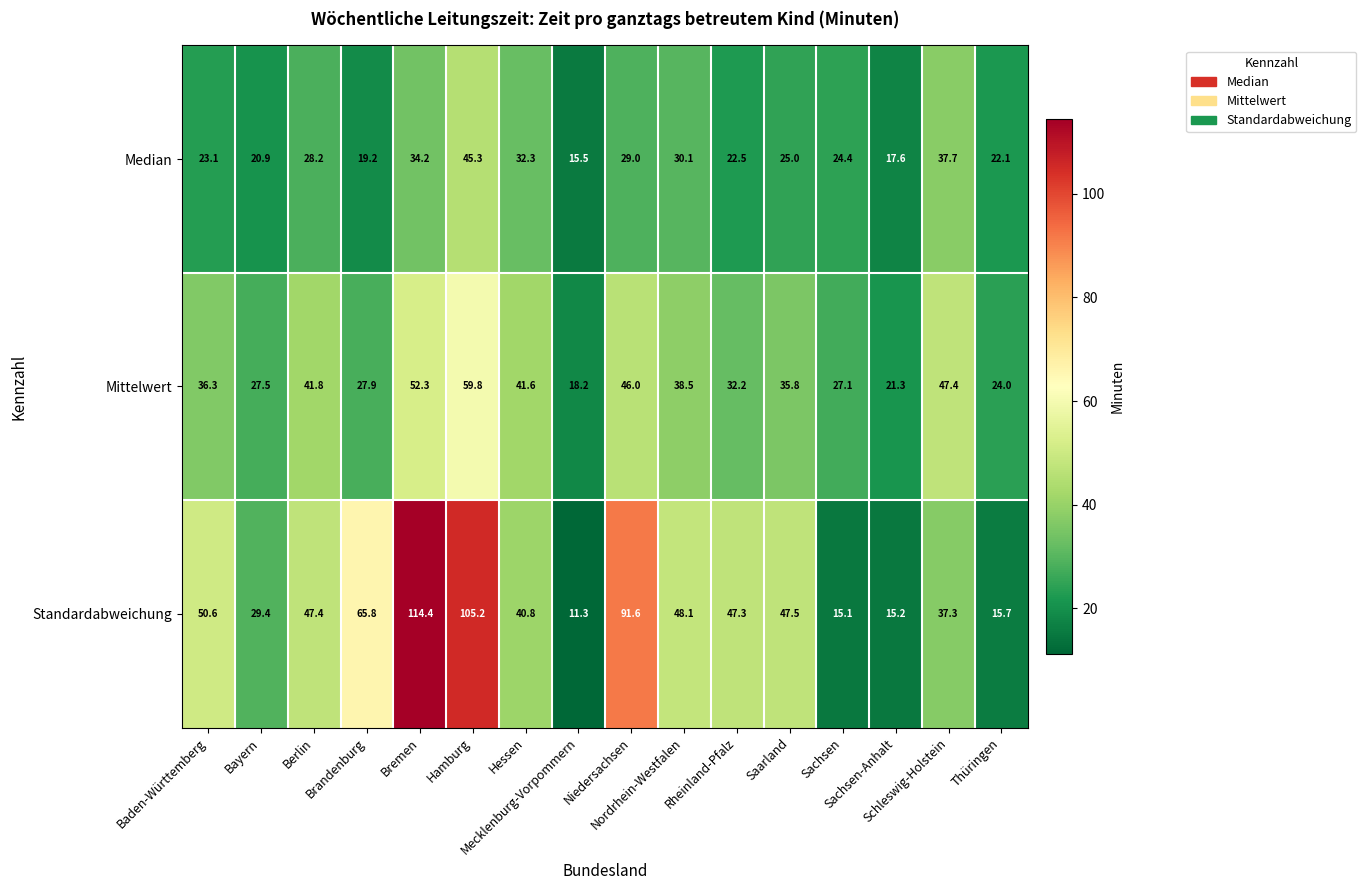

List the series in order of their peak value, highest first.

Standardabweichung, Mittelwert, Median